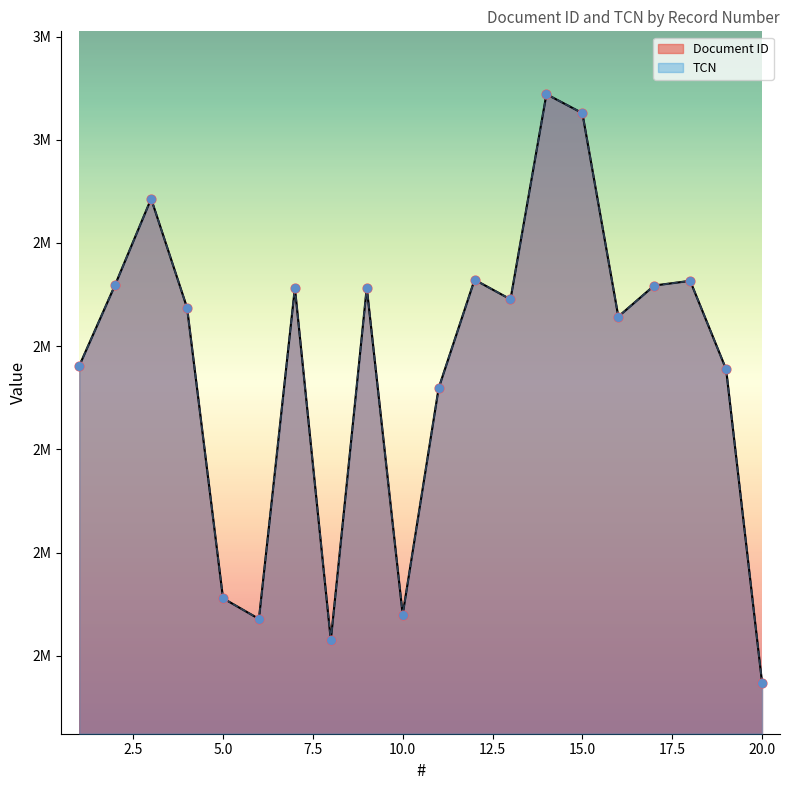

Which series contains the lowest Y value?

Document ID